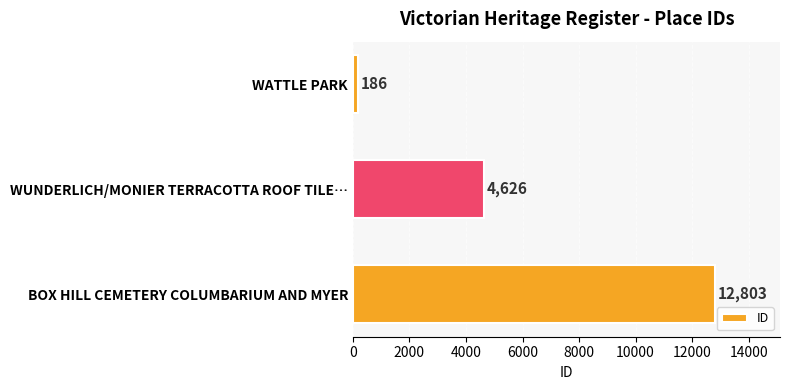

Rank the categories by value from highest to lowest.

BOX HILL CEMETERY COLUMBARIUM AND MYER, WUNDERLICH/MONIER TERRACOTTA ROOF TILE…, WATTLE PARK